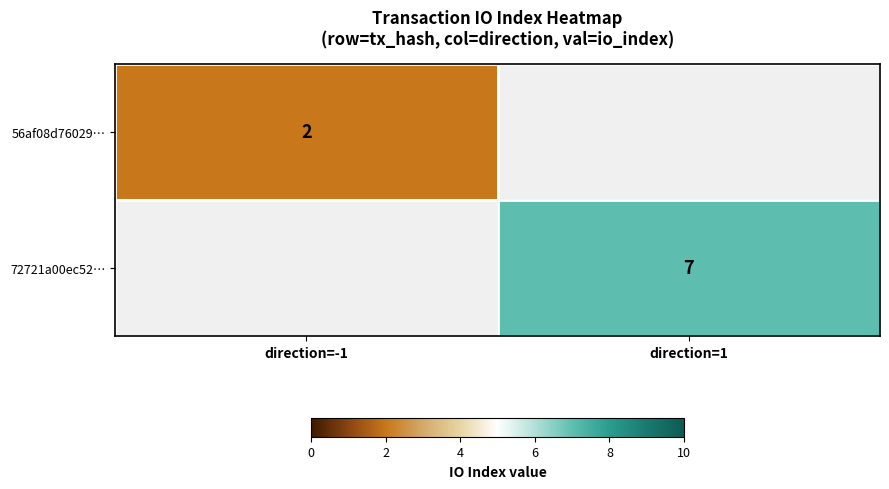

The value of 72721a00ec52… at direction=1 is 7. True or false?

True